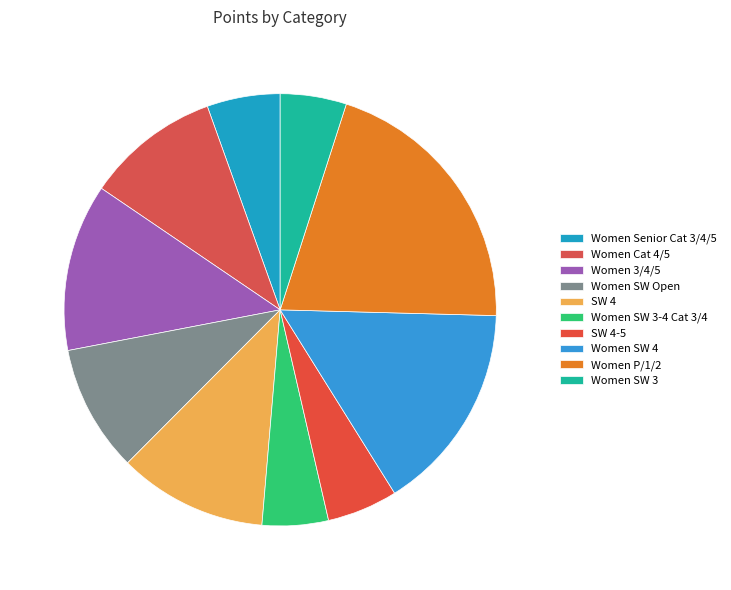

What portion of the pie excludes Women P/1/2?

79.6%